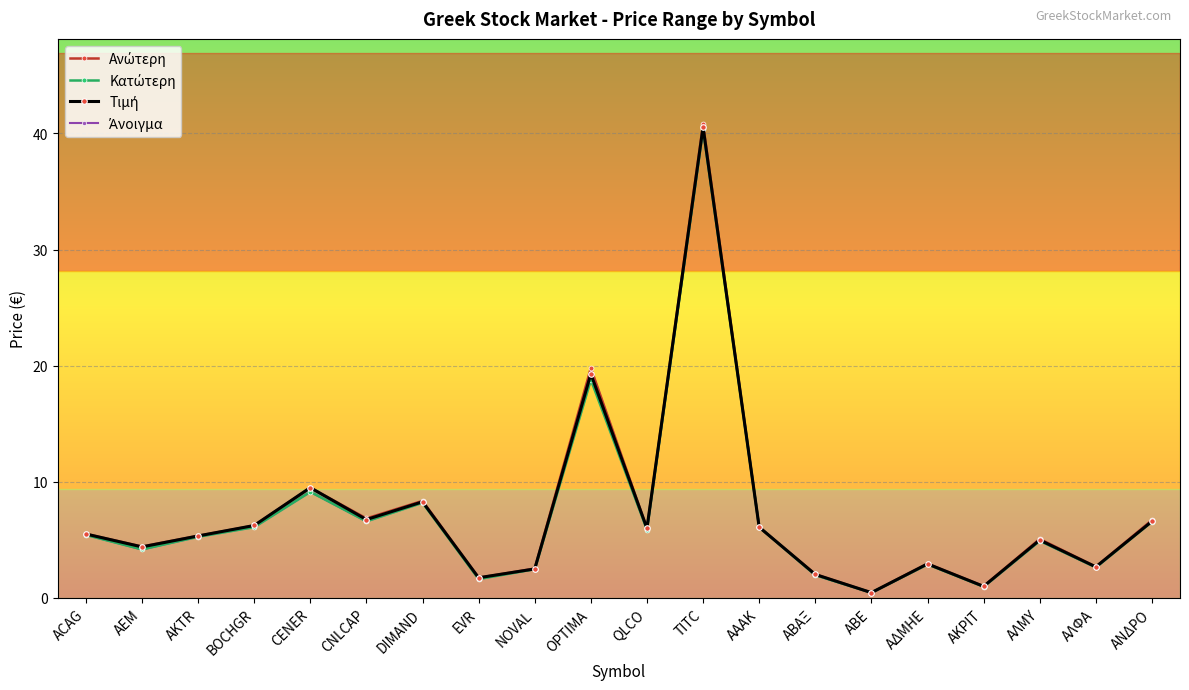

Which series has the largest total across all categories?

Ανώτερη